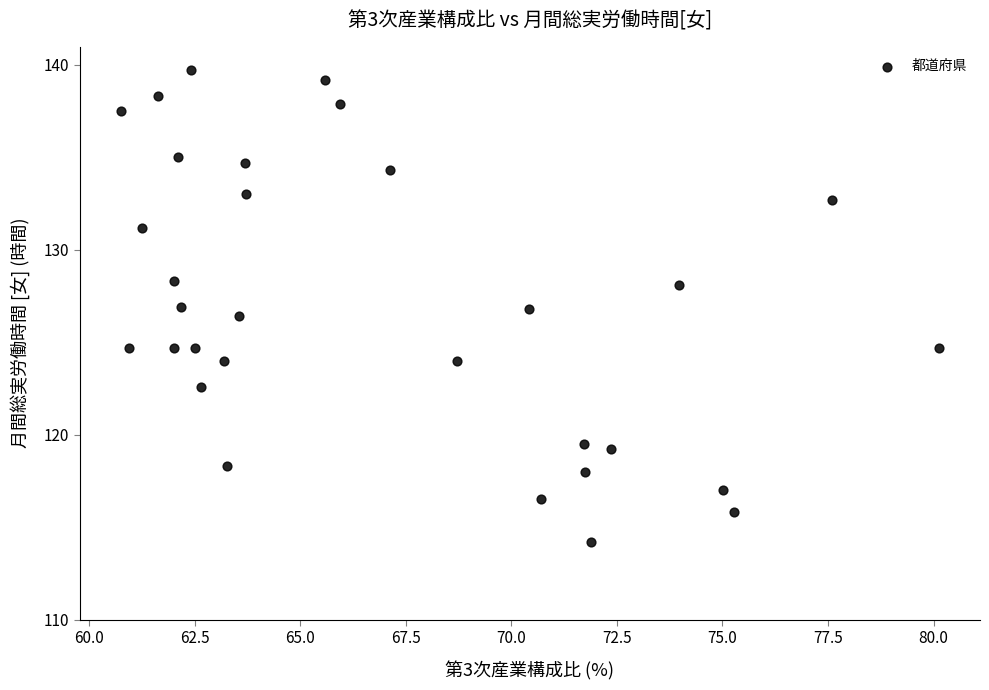

What is the range of Y values (max minus min)?

25.5